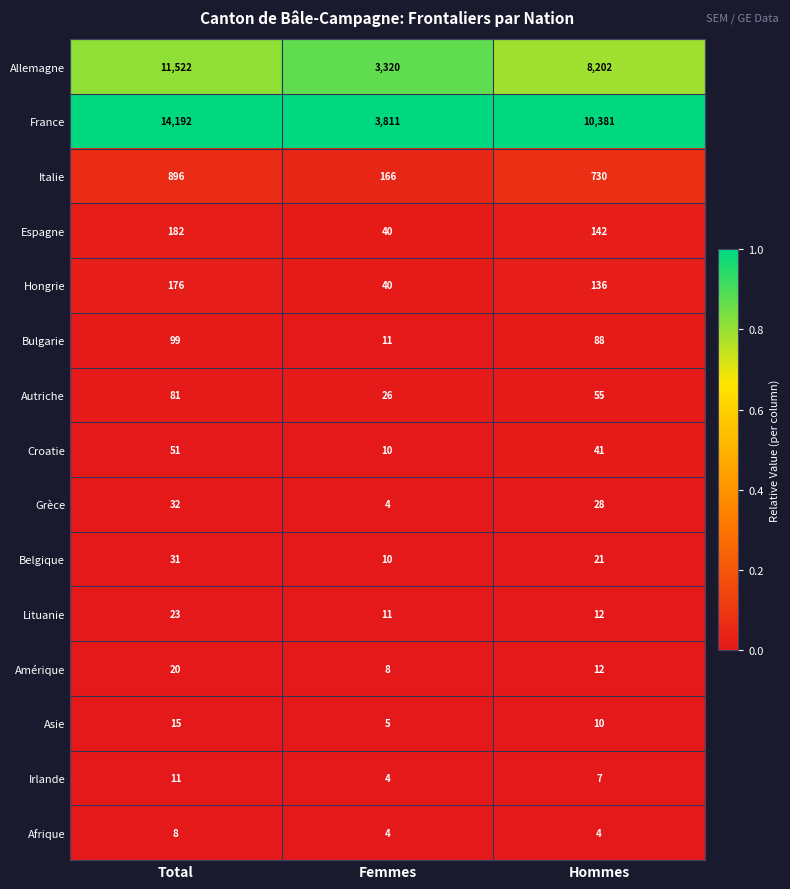

What is the spread (max minus min) of values at Total?

14184